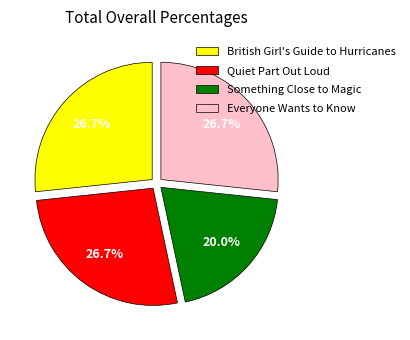

Which category has the smallest portion of the pie?

Something Close to Magic